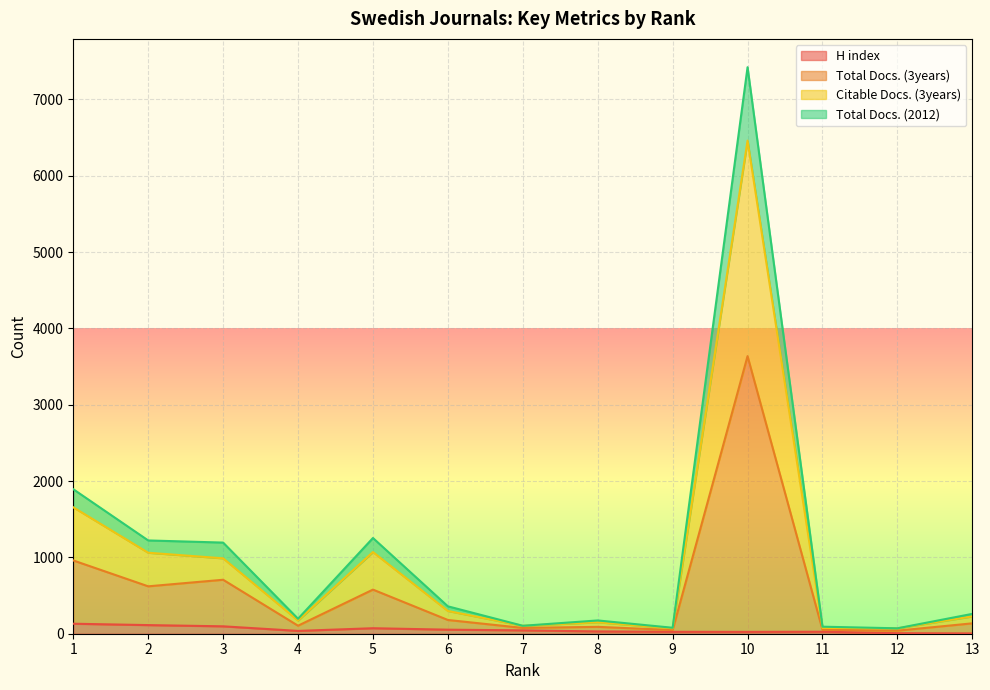

Which series has the largest range (max minus min)?

Total Docs. (2012)